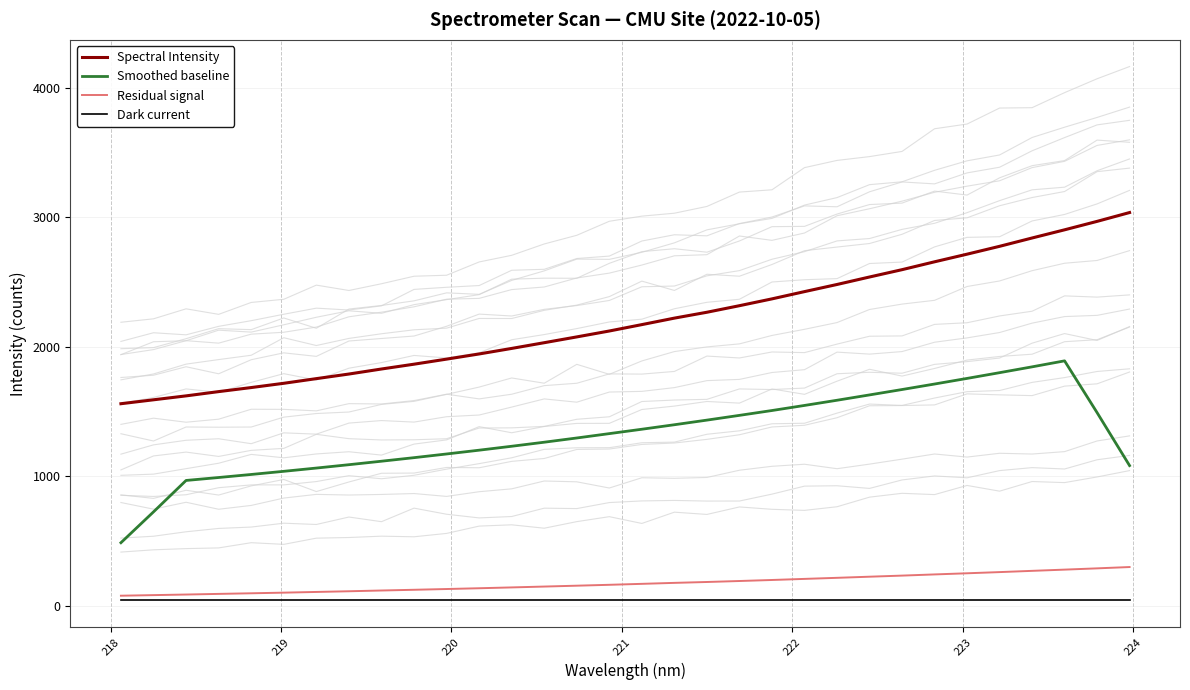

True or false: Spectral Intensity and Residual signal cross at least once.

False